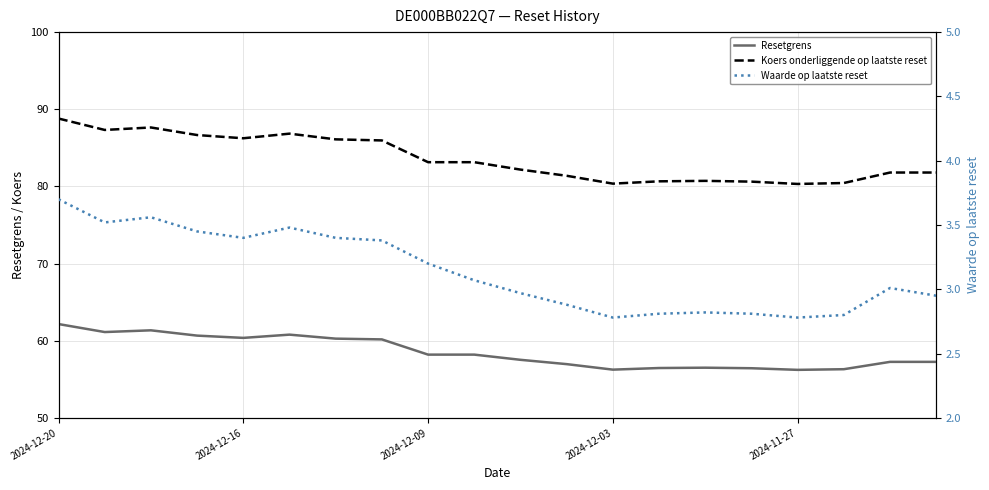

List the series in order of their peak value, lowest first.

Waarde op laatste reset, Resetgrens, Koers onderliggende op laatste reset